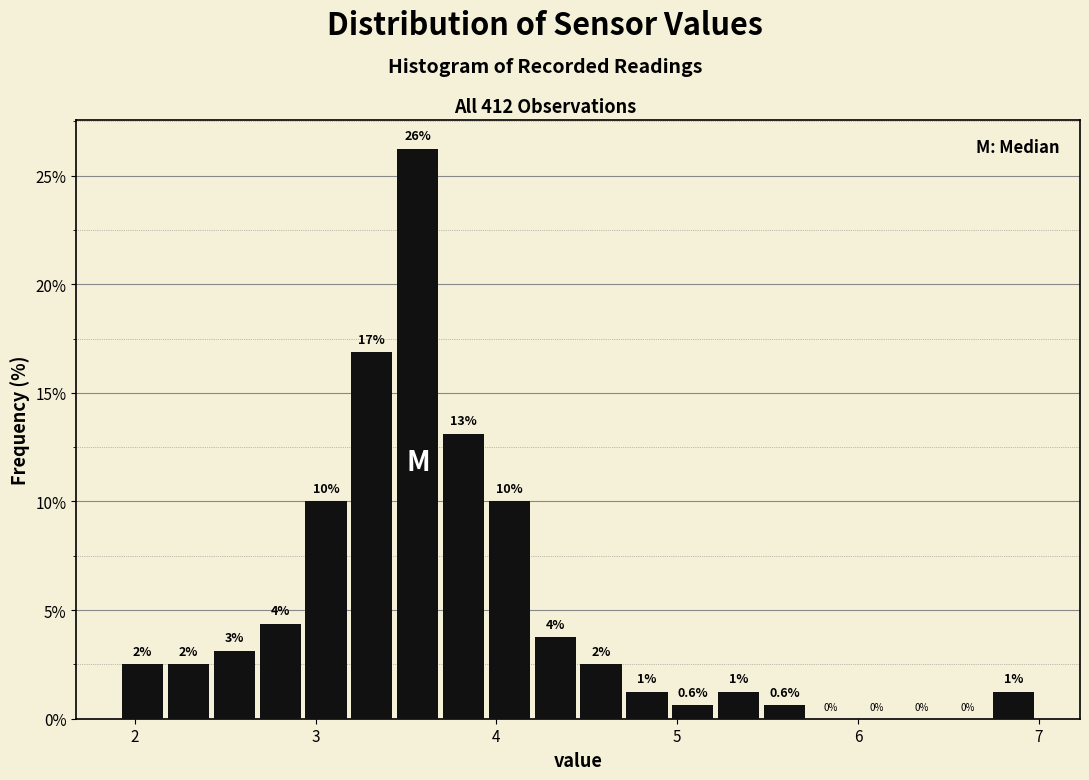

Around what value on the x-axis is the tallest bar? Give the approximate position of its centre, as read against the axis.

3.6